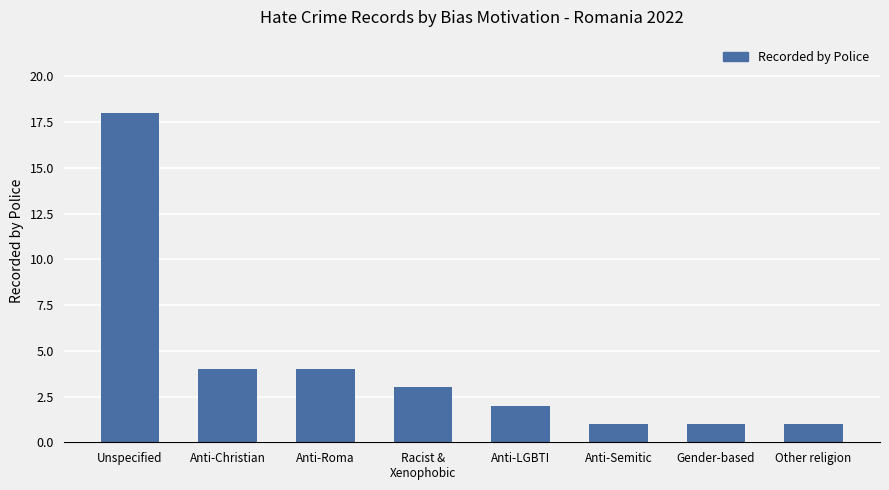

Which label corresponds to the largest value in the chart?

Unspecified